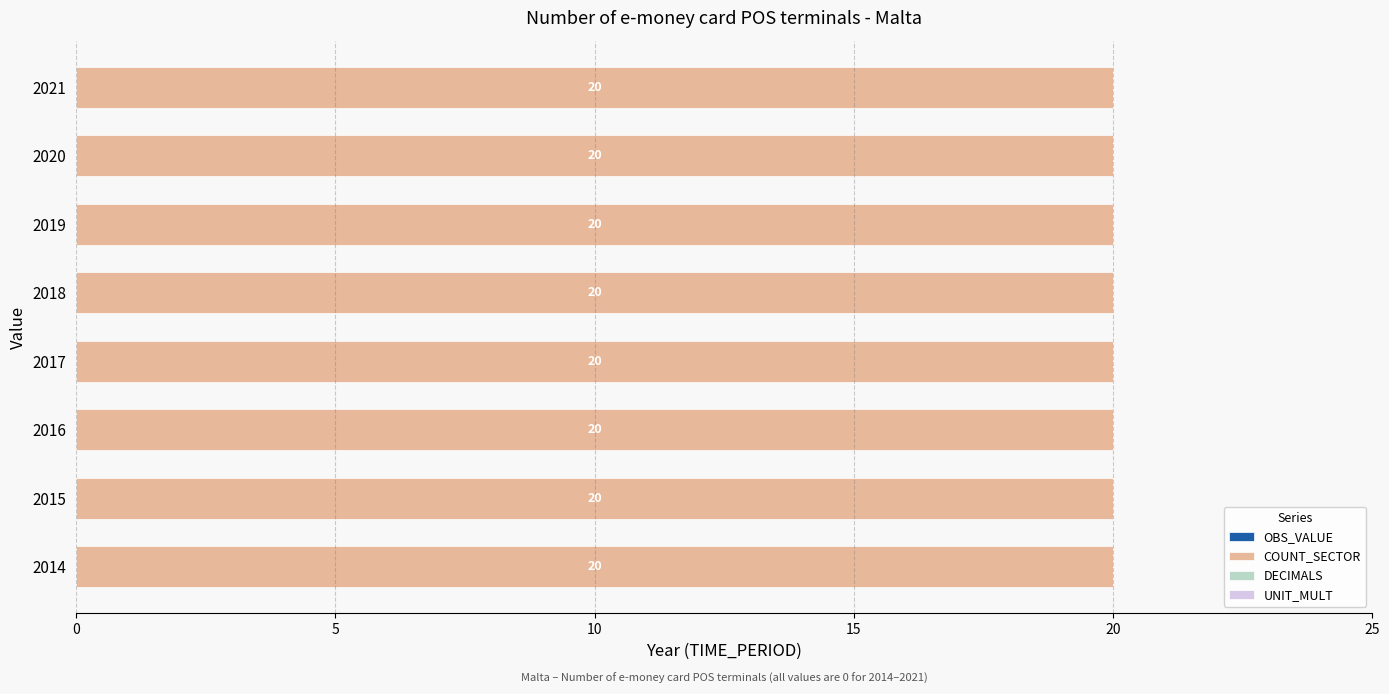

Is the value of COUNT_SECTOR at 2017 greater than the value of DECIMALS at 2017?

Yes